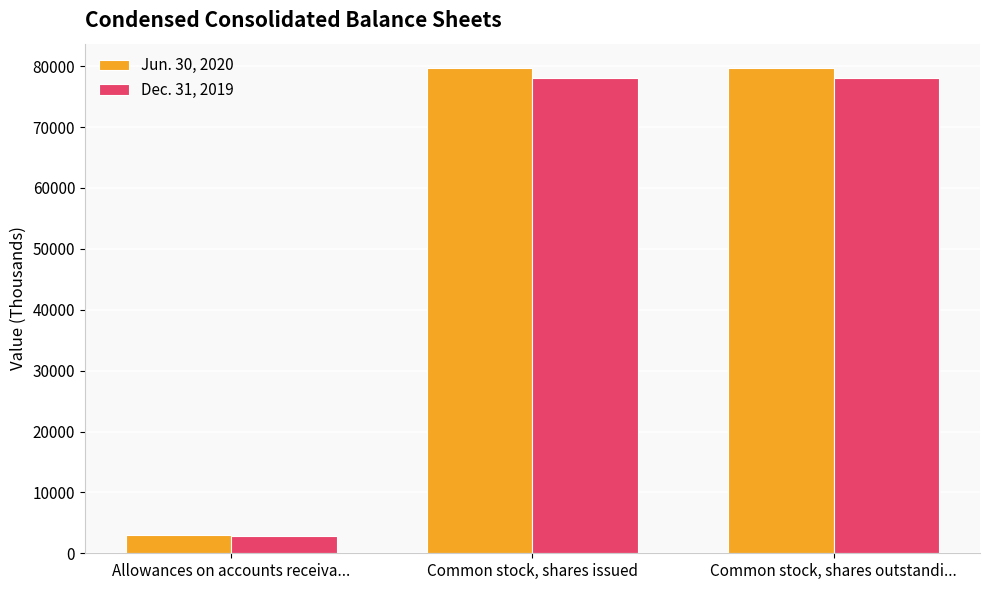

What is the difference between the Dec. 31, 2019 values at Common stock, shares issued and Allowances on accounts receiva...?

75086